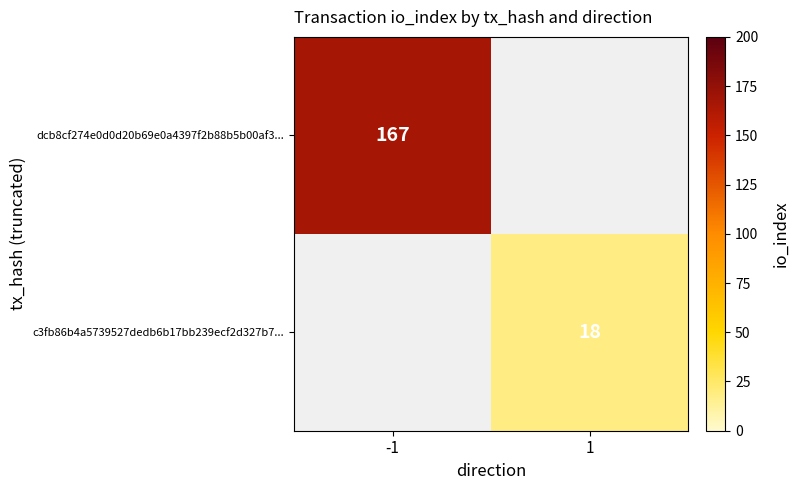

What is the smallest value displayed?

18.0